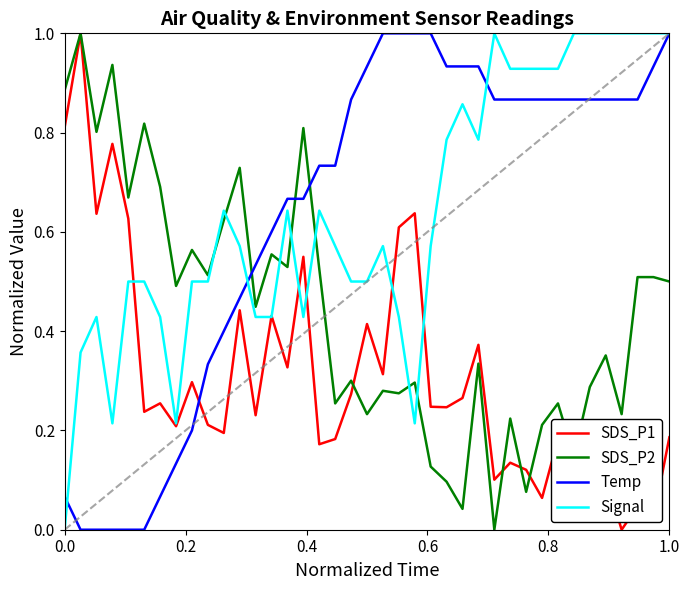

What is the maximum value for Signal?

1.0